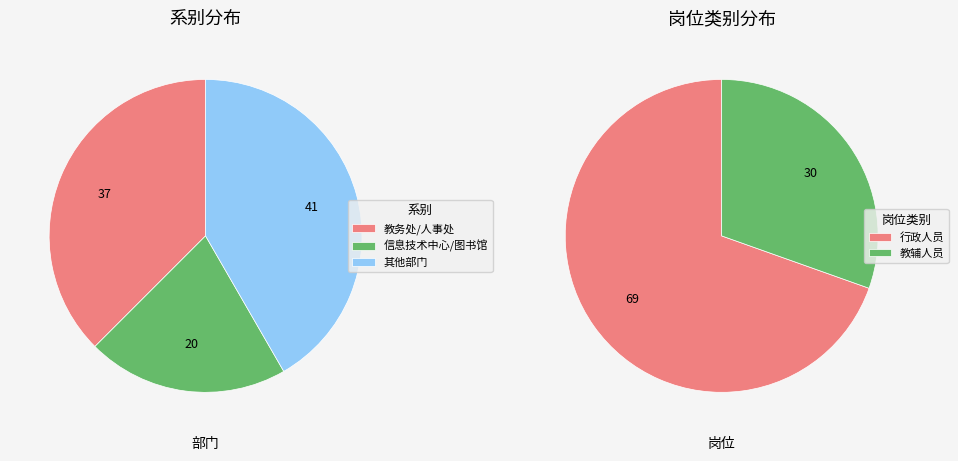

The 武术学院 slice represents 15% of the pie. True or false?

False